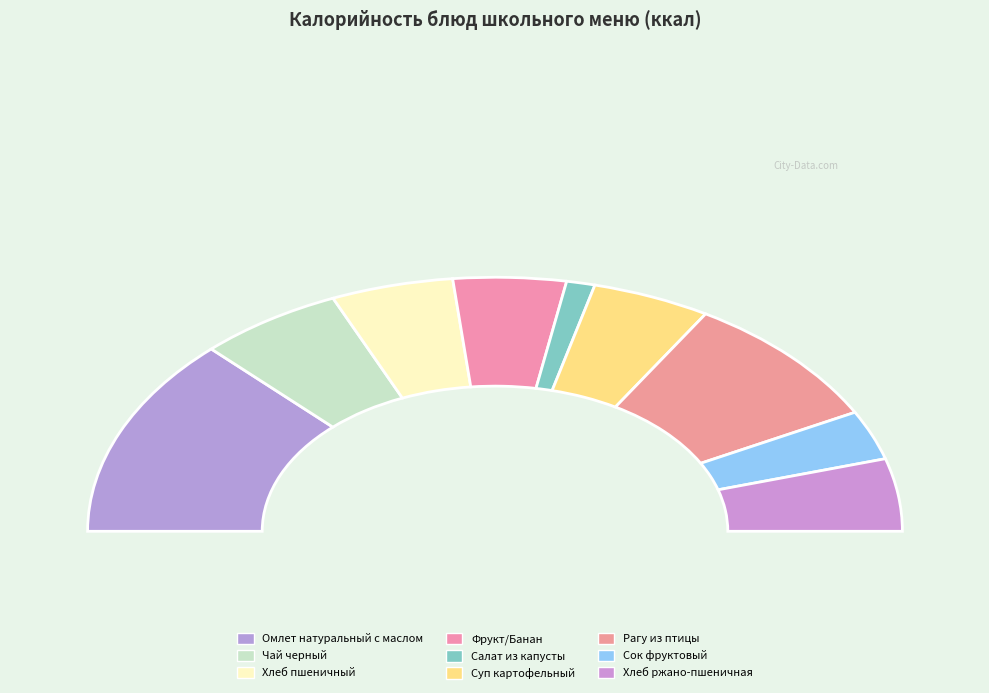

To the nearest percent, what is the average slice percentage?

11%